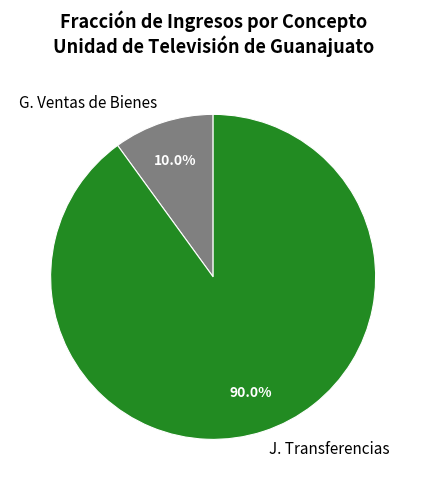

Which has a higher value, G. Ventas de Bienes or J. Transferencias?

J. Transferencias